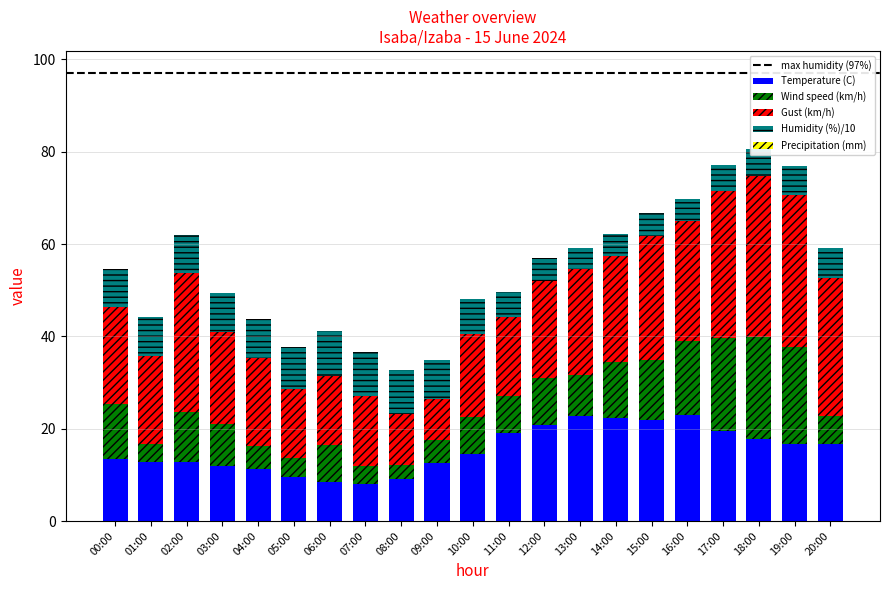

The value of Temperature (C) at 15:00 is 10.5. True or false?

False